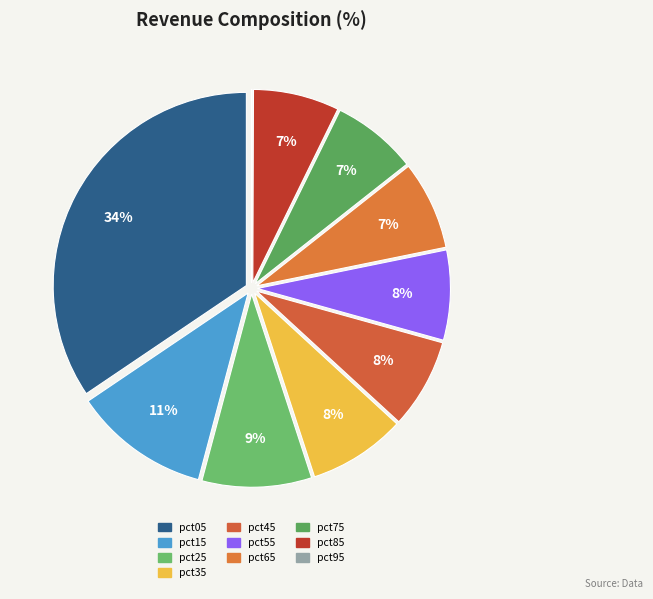

What is the change in value from pct35 to pct75?

-0.2